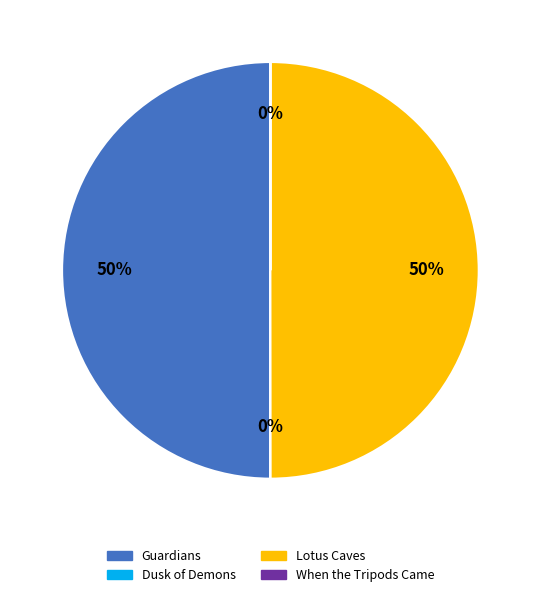

How many segments does this pie chart have?

4